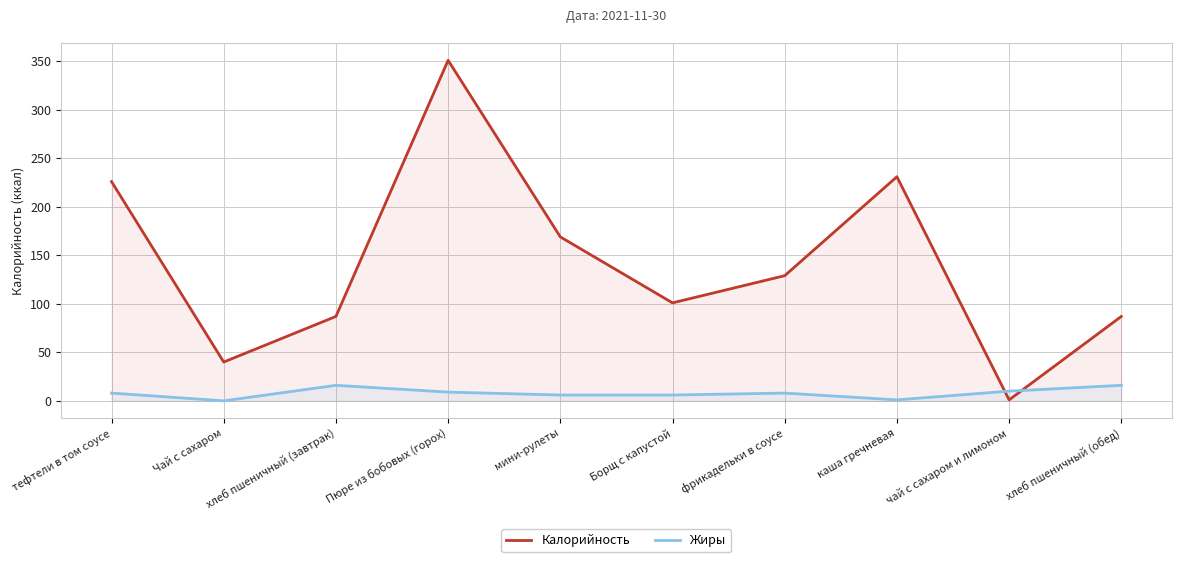

True or false: Калорийность has a value of 40 at фрикадельки в соусе.

False